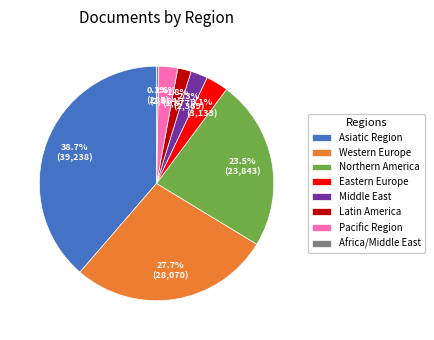

How many segments does this pie chart have?

8